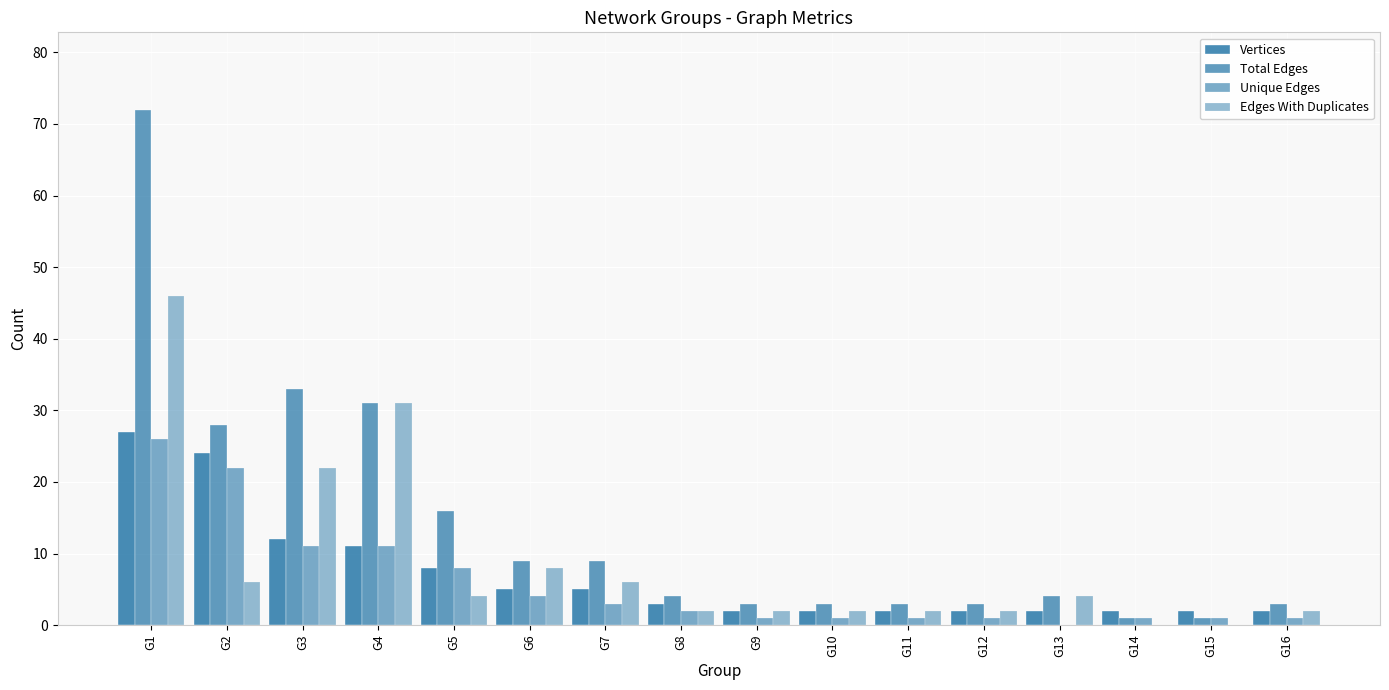

How many groups of bars are there?

16